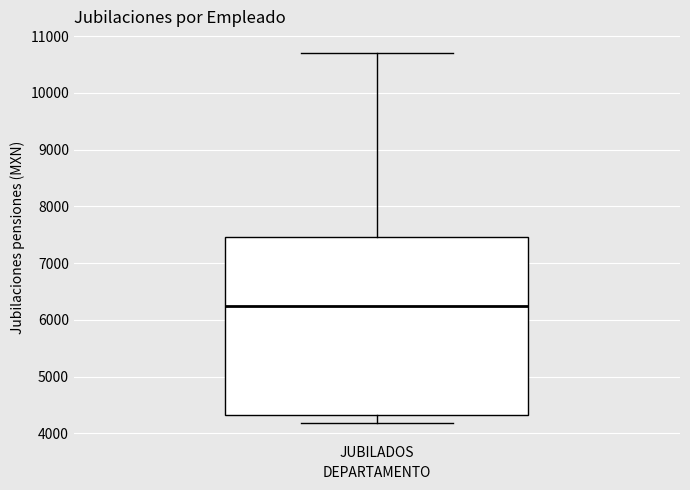

Read this box plot against the y-axis: the position of the median line, the range covered by the box, and the ends of both whiskers. The values are not printed on the chart, so give them approximately, as read against the axis.

median 6200, box 4300 to 7500, whiskers 4200 to 10700